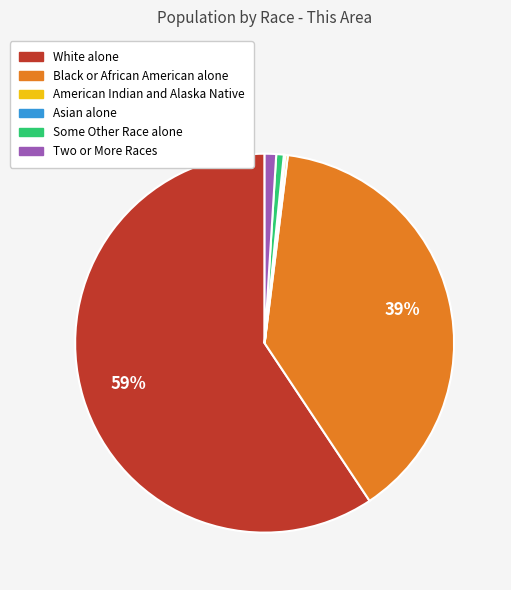

Which slice is the largest?

White alone